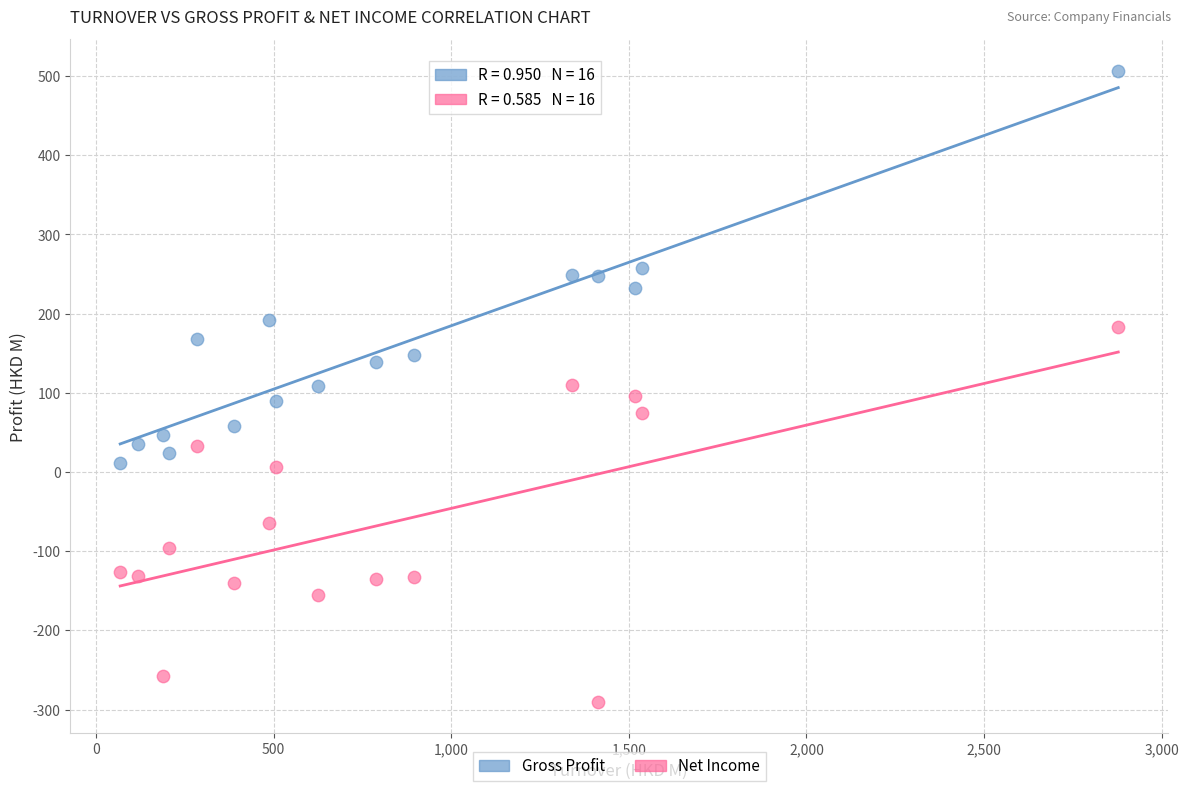

What are all the series names shown in the legend?

Gross Profit, Net Income